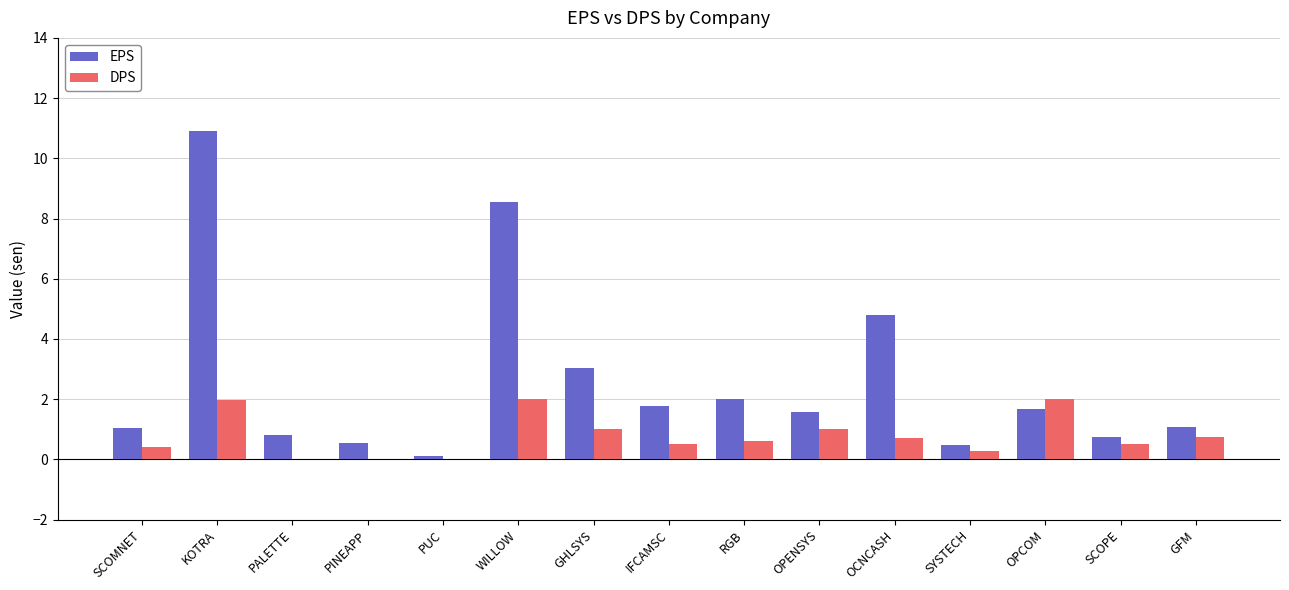

Which series changed the most between GHLSYS and SCOPE?

EPS